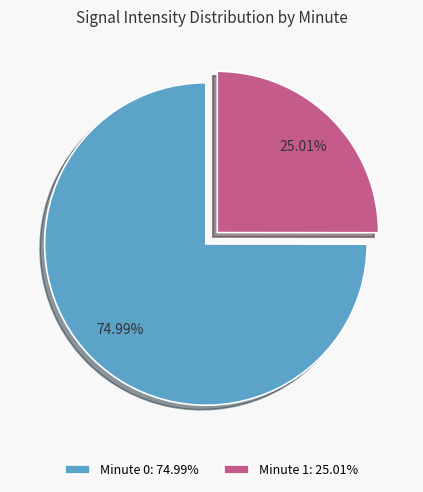

Which has a higher value, Minute 1: 25.01% or Minute 0: 74.99%?

Minute 0: 74.99%